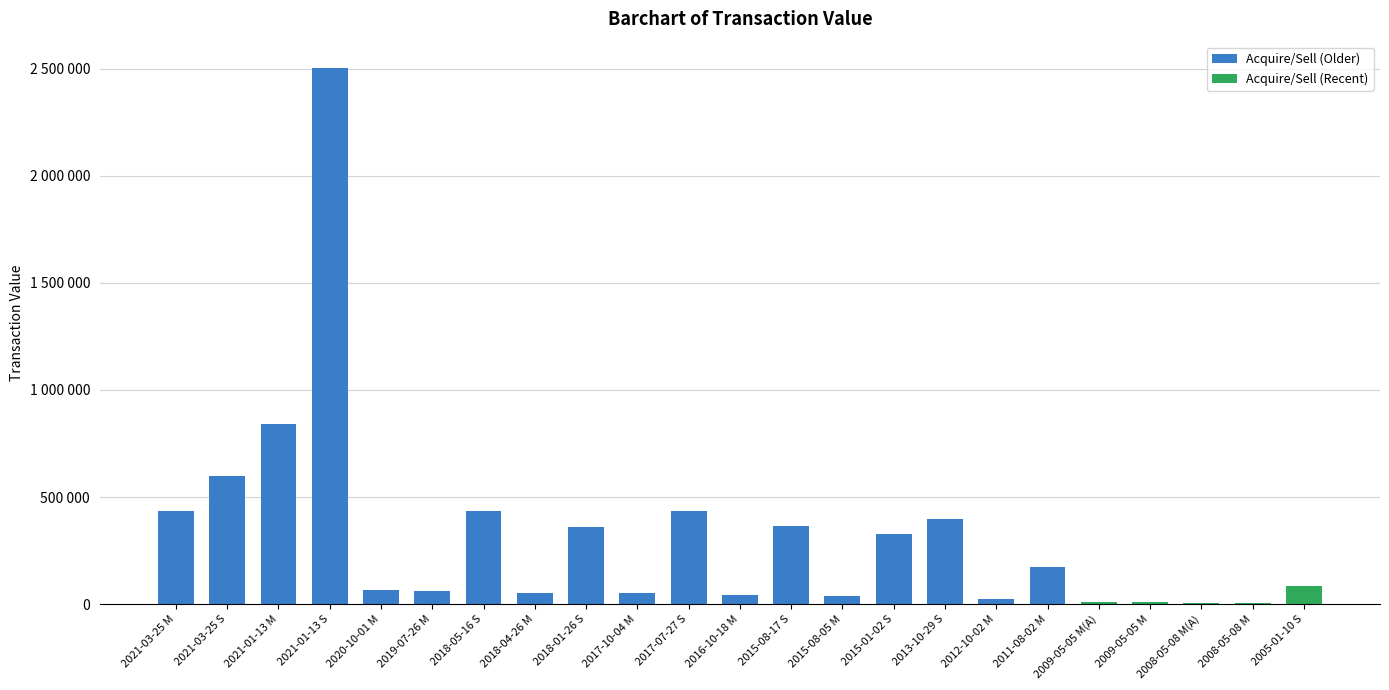

What is the difference between the maximum and minimum values?

2499127